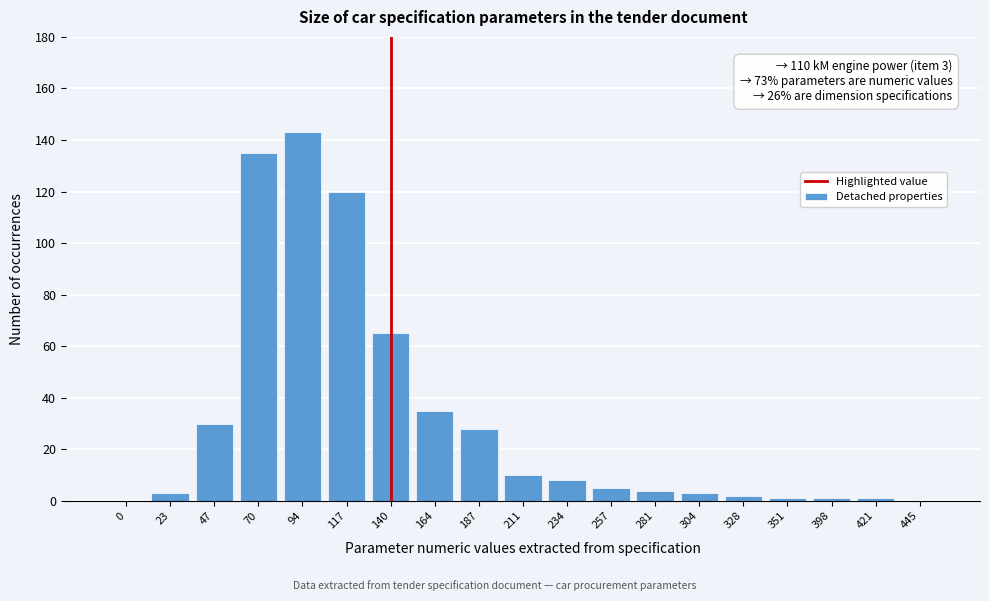

Reading right to left, what are all the values shown in this chart?

445=0	421=1	398=1	351=1	328=2	304=3	281=4	257=5	234=8	211=10	187=28	164=35	140=65	117=120	94=143	70=135	47=30	23=3	0=0